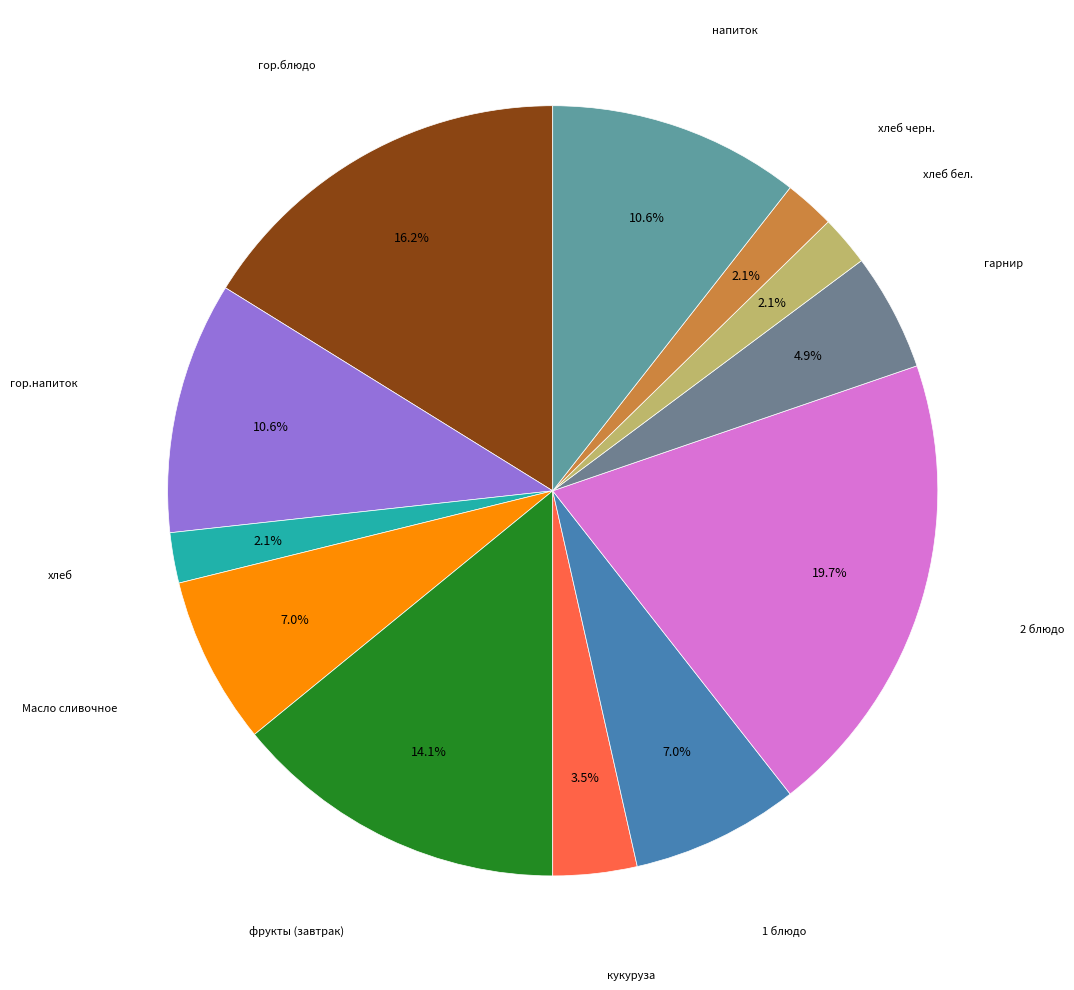

How many segments does this pie chart have?

12